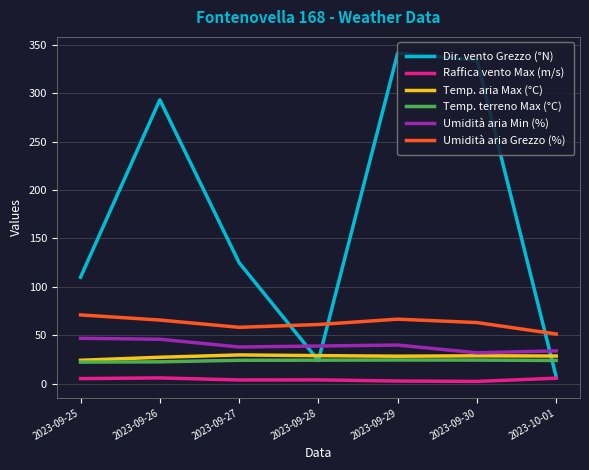

True or false: Temp. terreno Max (°C) and Raffica vento Max (m/s) intersect in this chart.

False